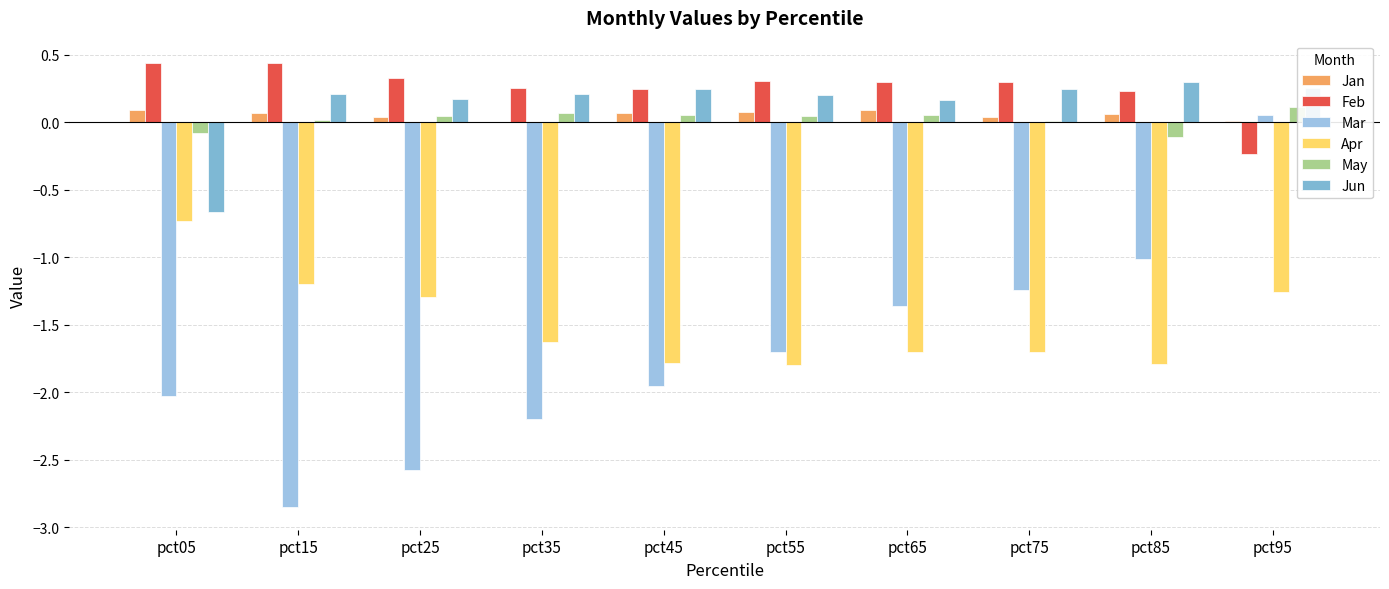

What are all the series names shown in the legend?

Jan, Feb, Mar, Apr, May, Jun